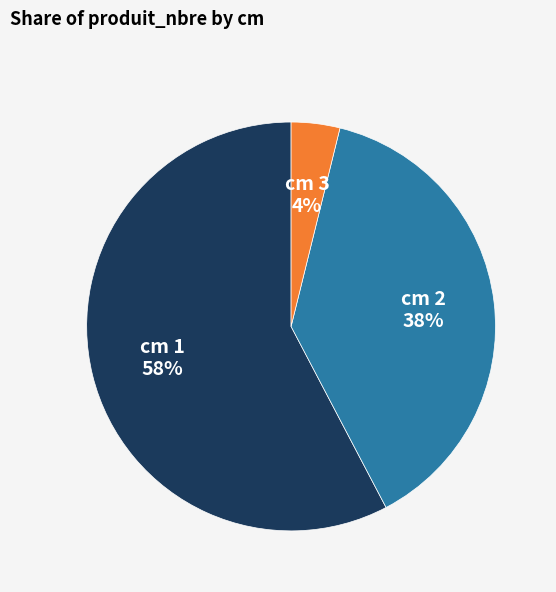

Does any single category account for the majority?

Yes